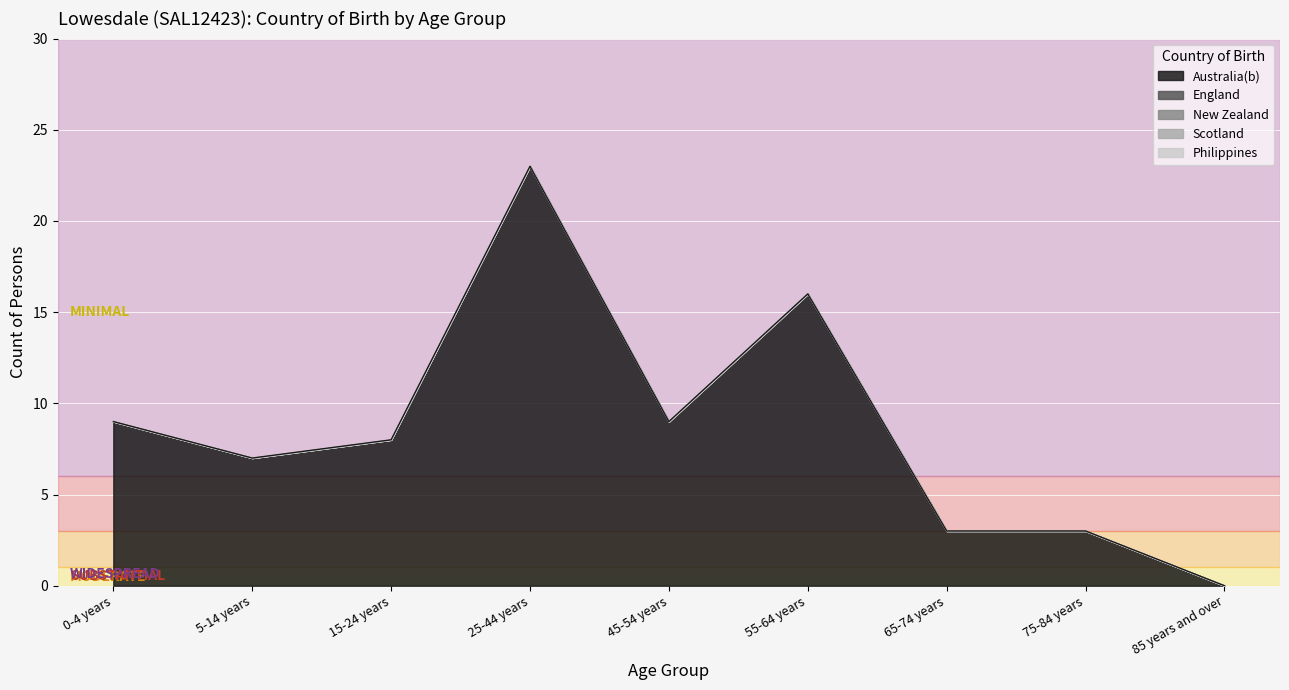

What is the change in value from 15-24 years to 55-64 years?

+8